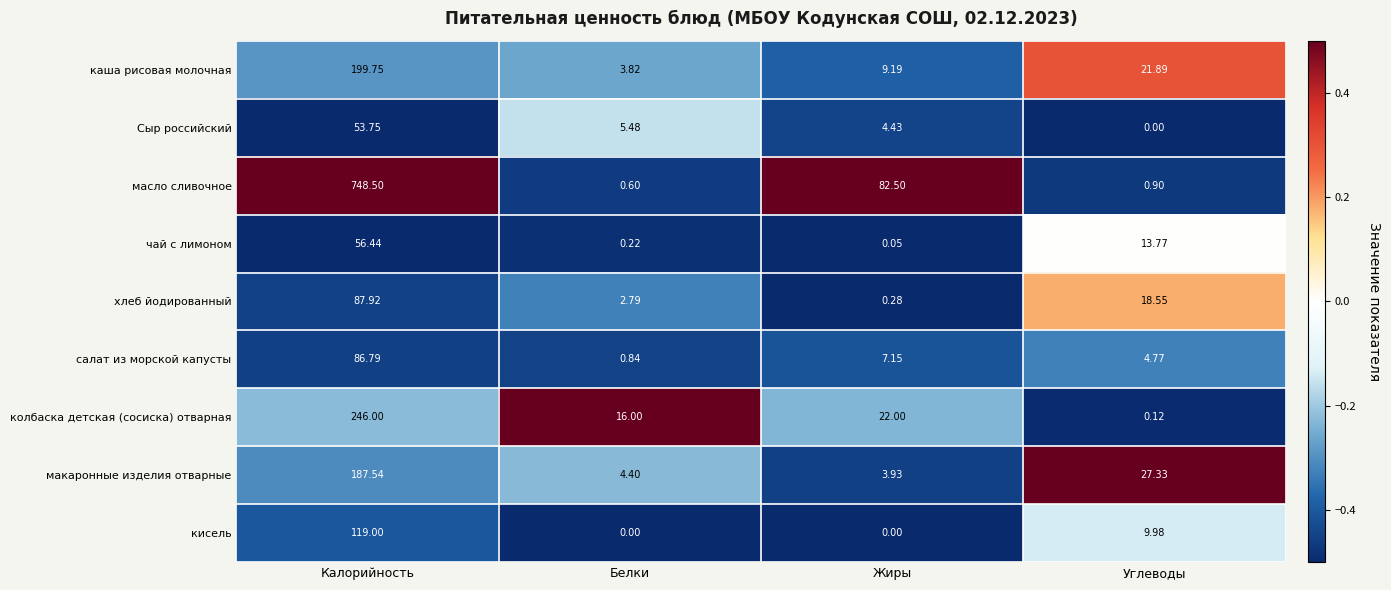

What is the smallest value displayed?

0.0